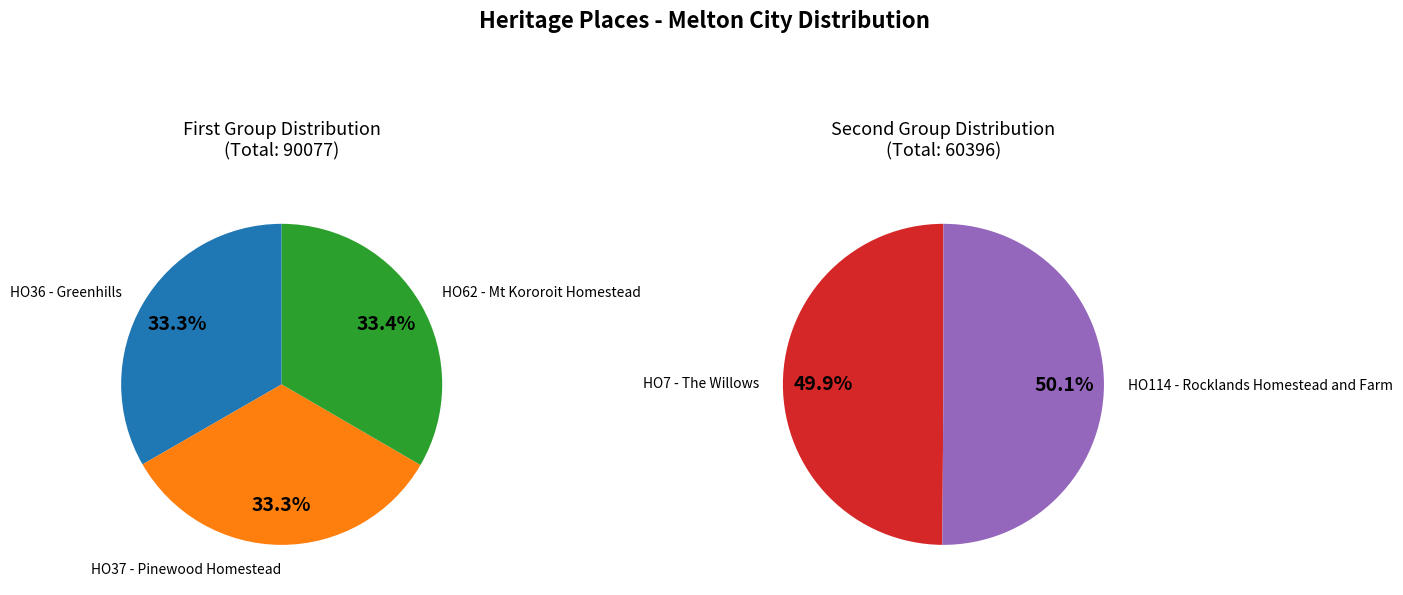

What is the ratio of the value at HO7 - The Willows to the value at HO114 - Rocklands Homestead and Farm?

1.0